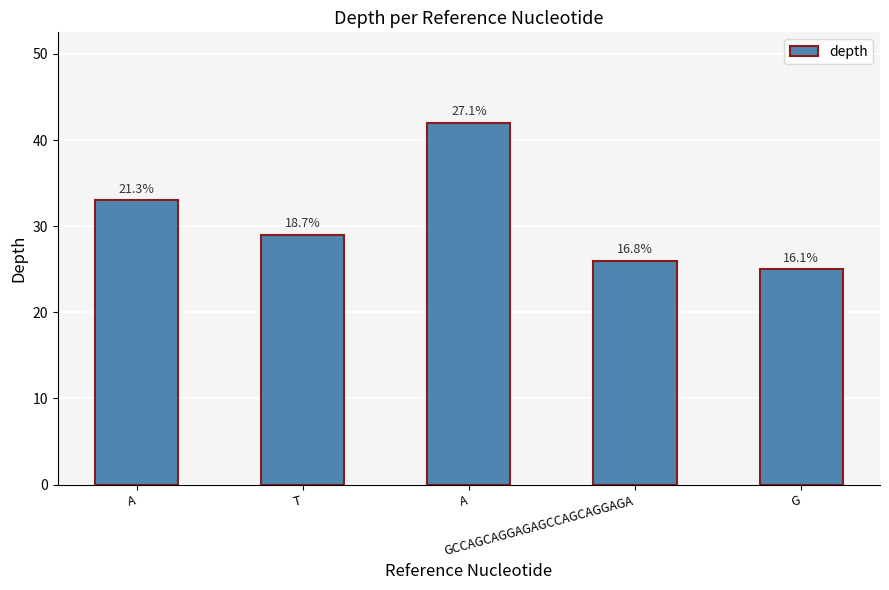

Are the bars horizontal?

No